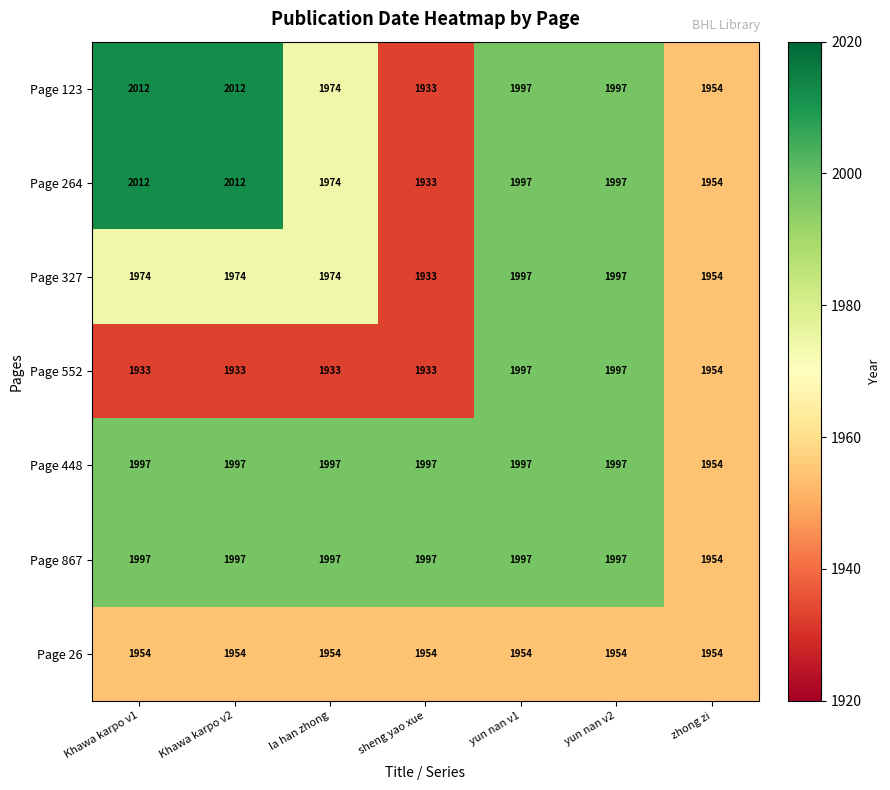

What is the difference between the maximum and minimum values in the Page 552 series?

64